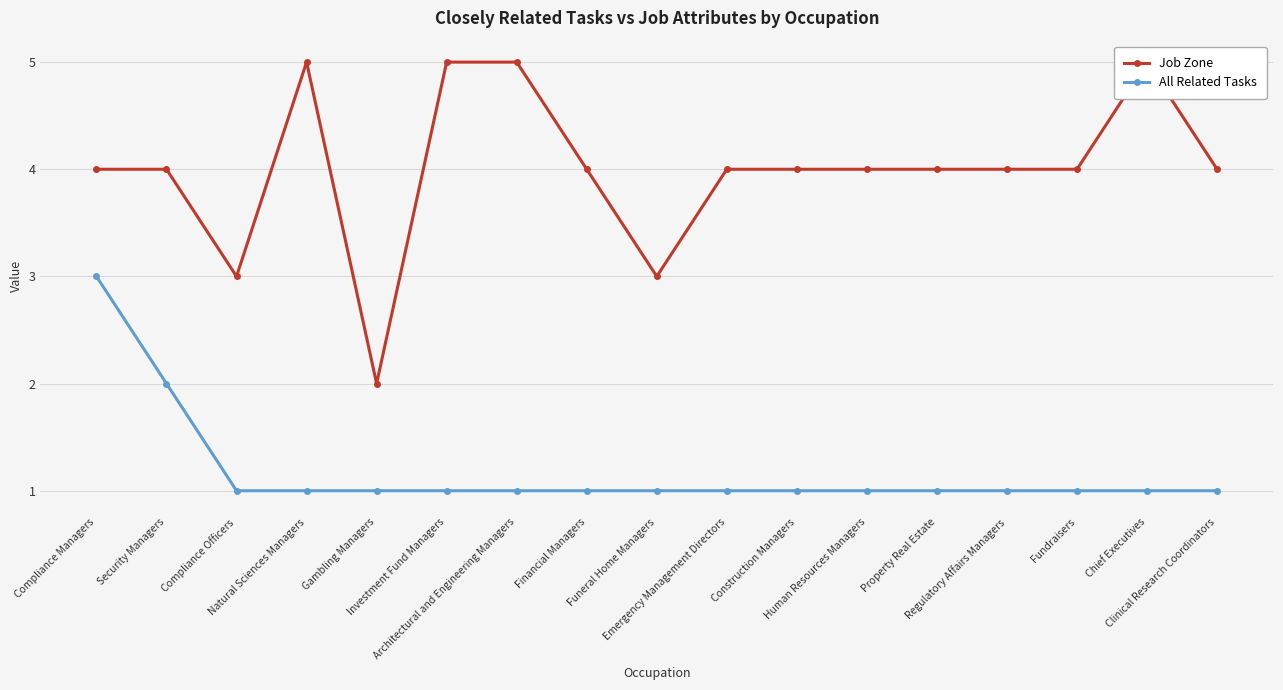

True or false: All Related Tasks and Job Zone intersect in this chart.

False